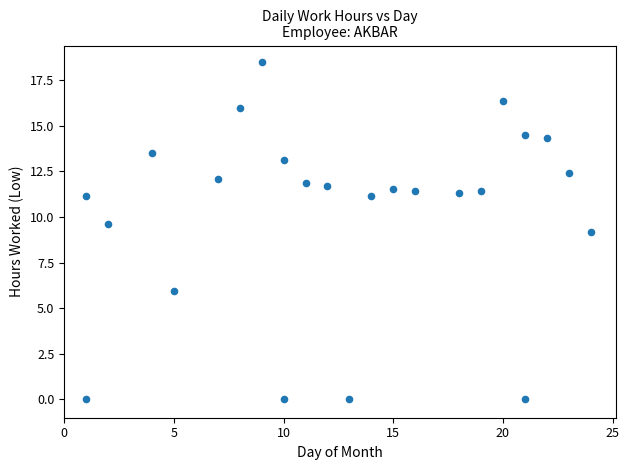

What is the range of Y values (max minus min)?

18.5